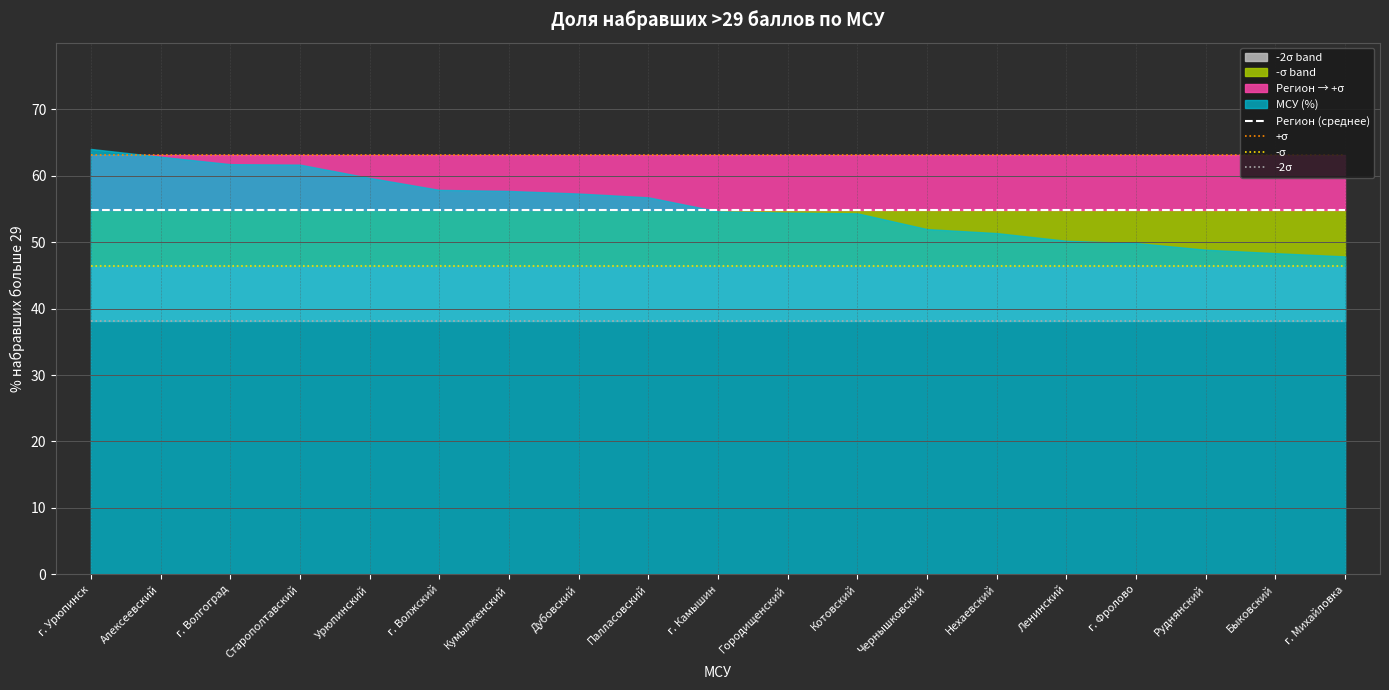

What is the label of the 17th point from the right?

г. Волгоград